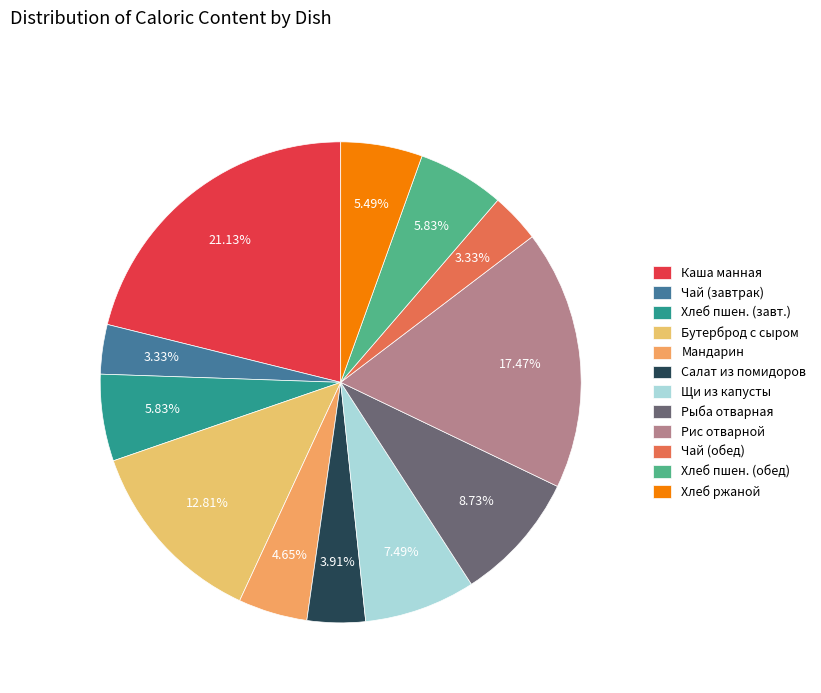

How many segments does this pie chart have?

12